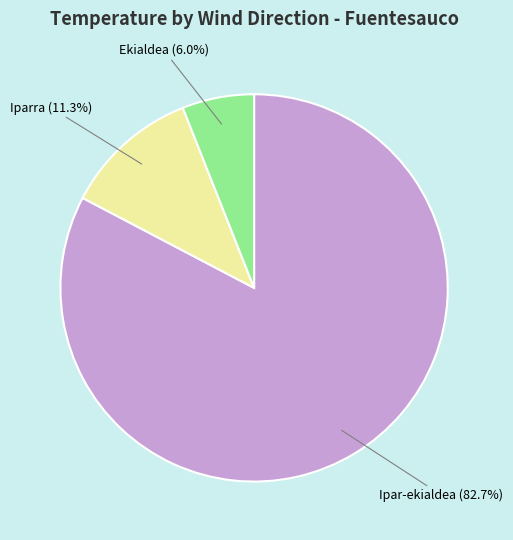

Does any single category account for the majority?

Yes